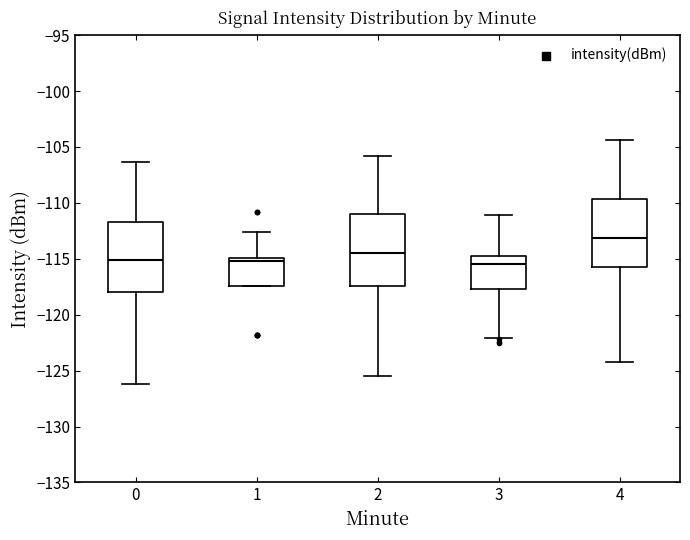

Reading left to right, read every box against the y-axis: the position of its median line, the range the box covers, and the ends of its whiskers. The values are not printed on the chart, so give them approximately, as read against the axis.

0: median -115.0, box -118.0 to -111.5, whiskers -126.0 to -106.5
1: median -115.0 (just below the box's upper edge), box -117.5 to -115.0, whiskers -117.5 to -112.5
2: median -114.5, box -117.5 to -111.0, whiskers -125.5 to -106.0
3: median -115.5, box -117.5 to -114.5, whiskers -122.0 to -111.0
4: median -113.0, box -115.5 to -109.5, whiskers -124.0 to -104.5